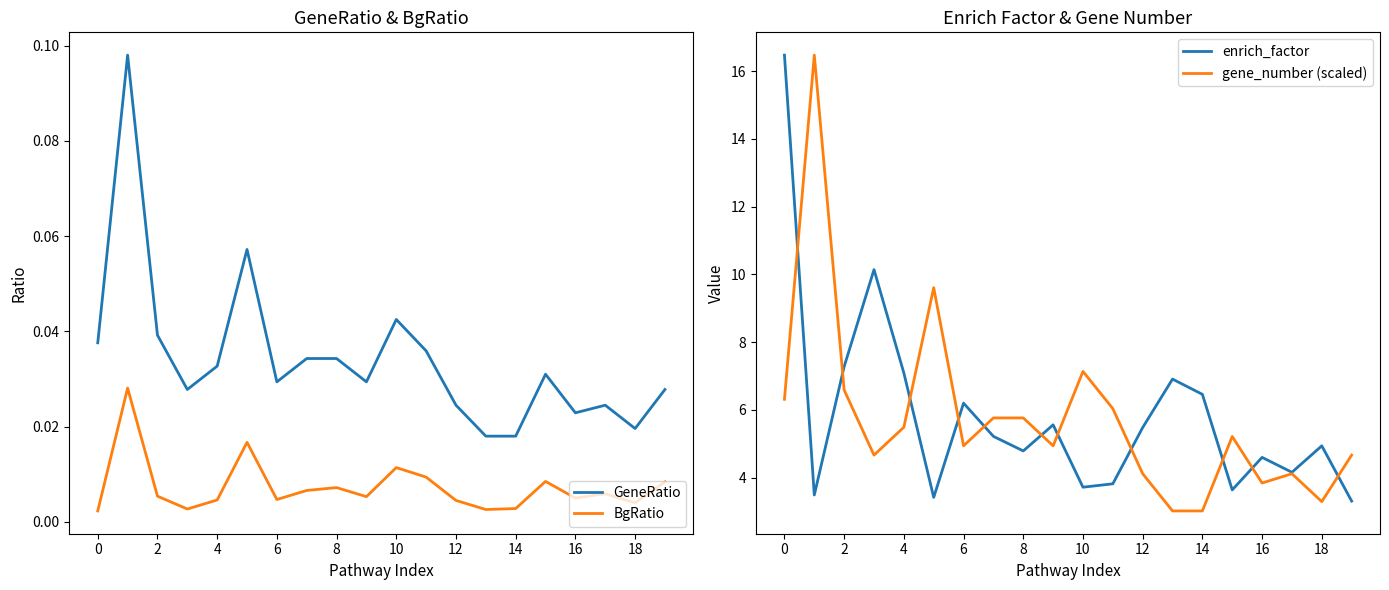

Is this an area chart (filled region under the line)?

No